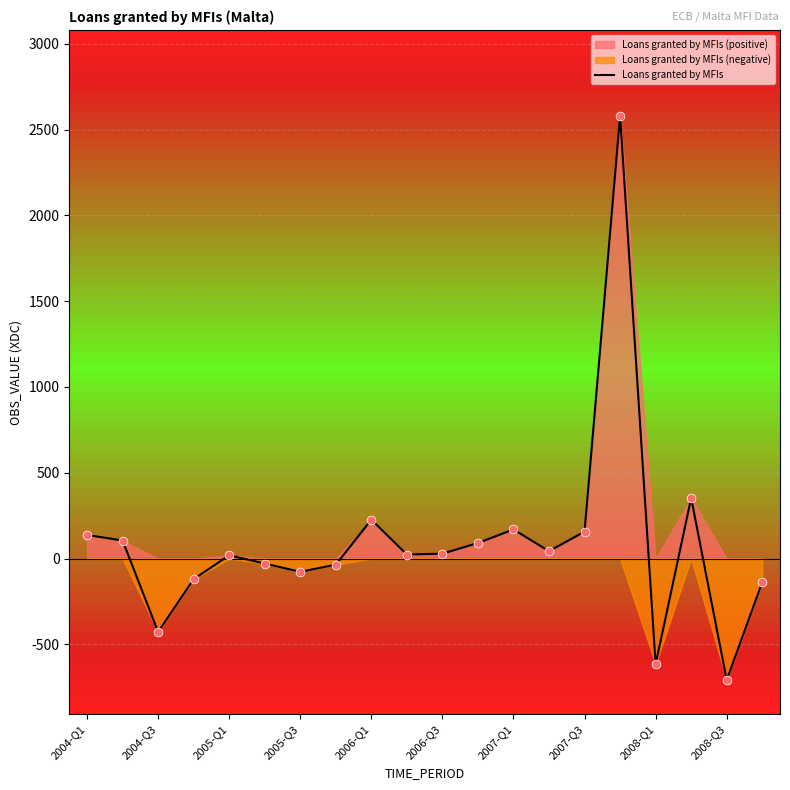

Between 18 and 2004-Q1, which is larger?

2004-Q1